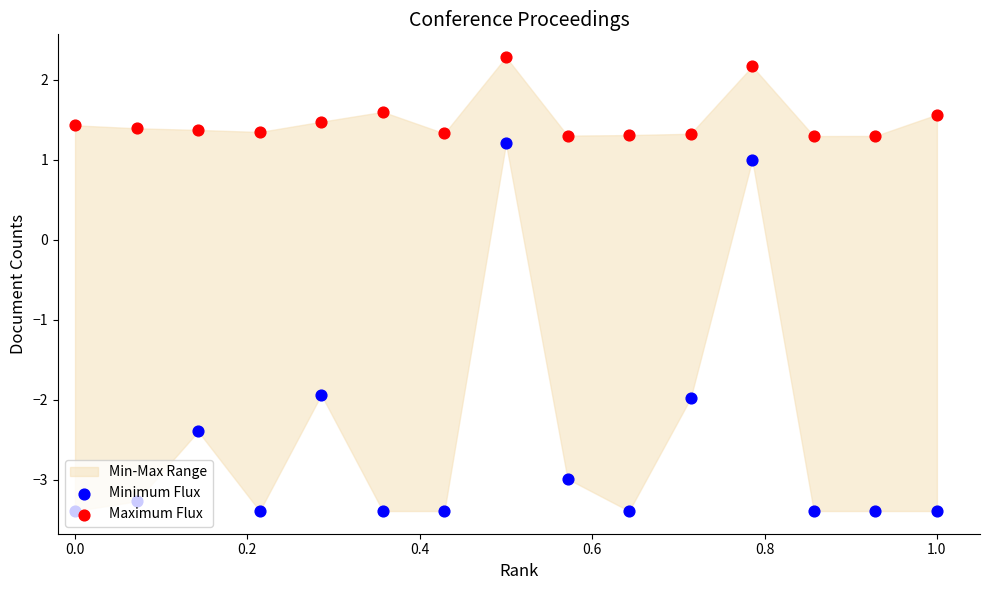

Which series reaches the minimum Y coordinate?

Minimum Flux